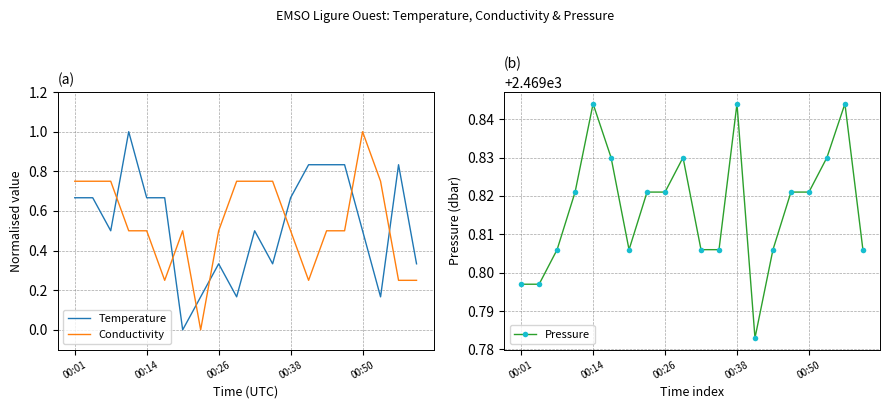

True or false: Conductivity and Temperature intersect in this chart.

True